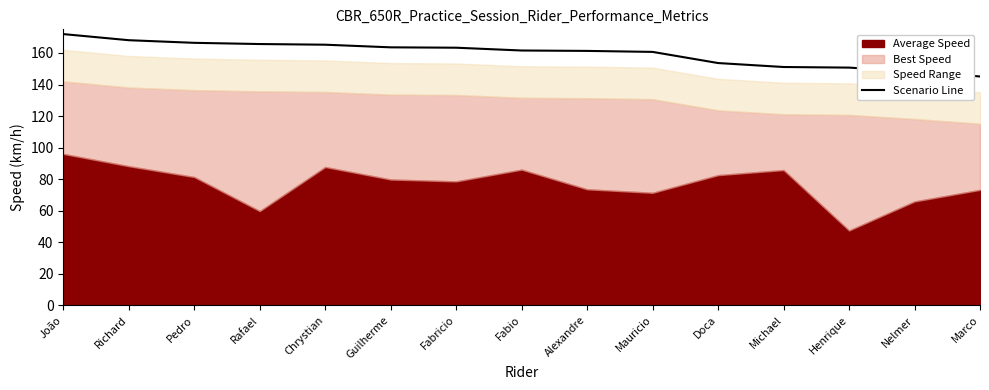

True or false: there are more than 2 points higher than both neighbors.

False